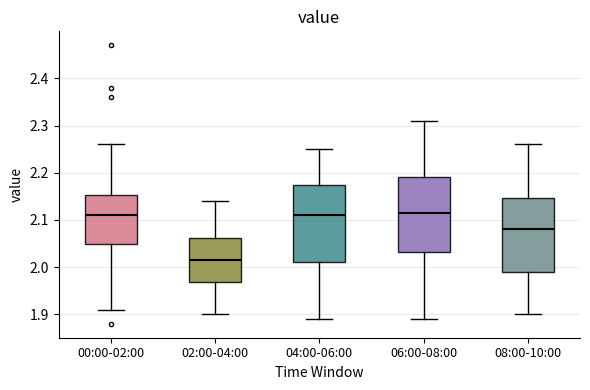

Reading left to right, read every box against the y-axis: the position of its median line, the range the box covers, and the ends of its whiskers. The values are not printed on the chart, so give them approximately, as read against the axis.

00:00-02:00: median 2.11, box 2.05 to 2.15, whiskers 1.91 to 2.26
02:00-04:00: median 2.02, box 1.97 to 2.06, whiskers 1.90 to 2.14
04:00-06:00: median 2.11, box 2.01 to 2.18, whiskers 1.89 to 2.25
06:00-08:00: median 2.12, box 2.03 to 2.19, whiskers 1.89 to 2.31
08:00-10:00: median 2.08, box 1.99 to 2.15, whiskers 1.90 to 2.26